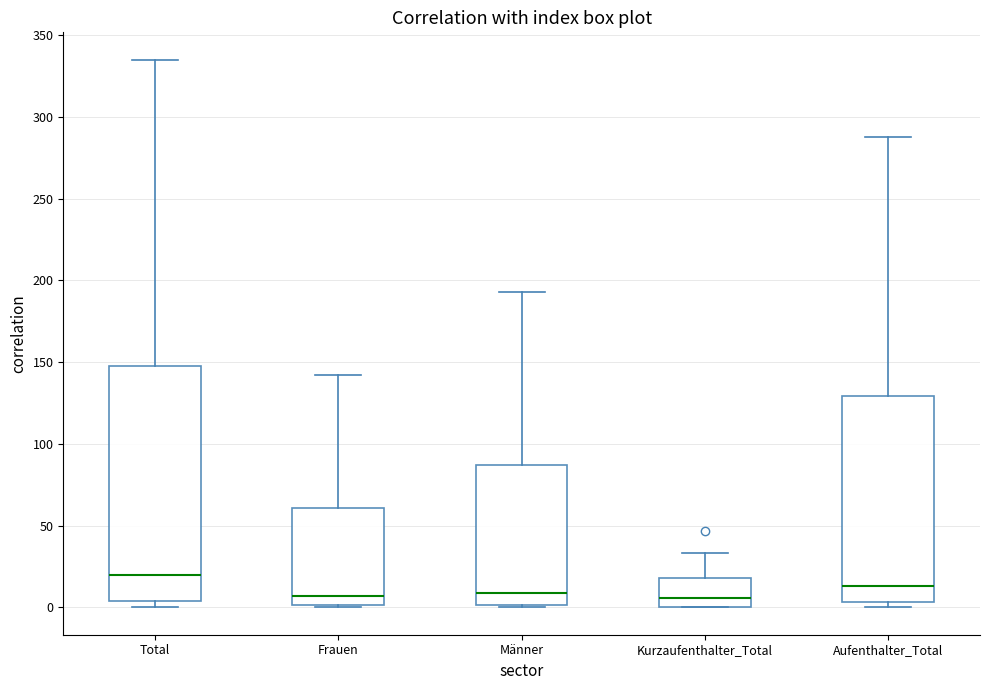

Comparing the boxes themselves (not the whiskers), which one is the tallest?

Total